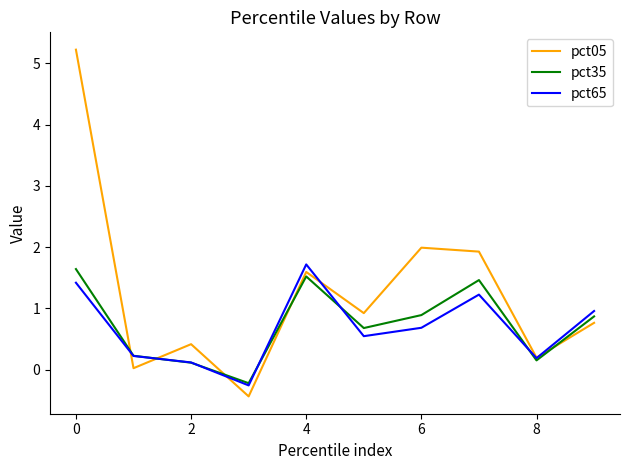

True or false: pct65 and pct35 cross at least once.

True